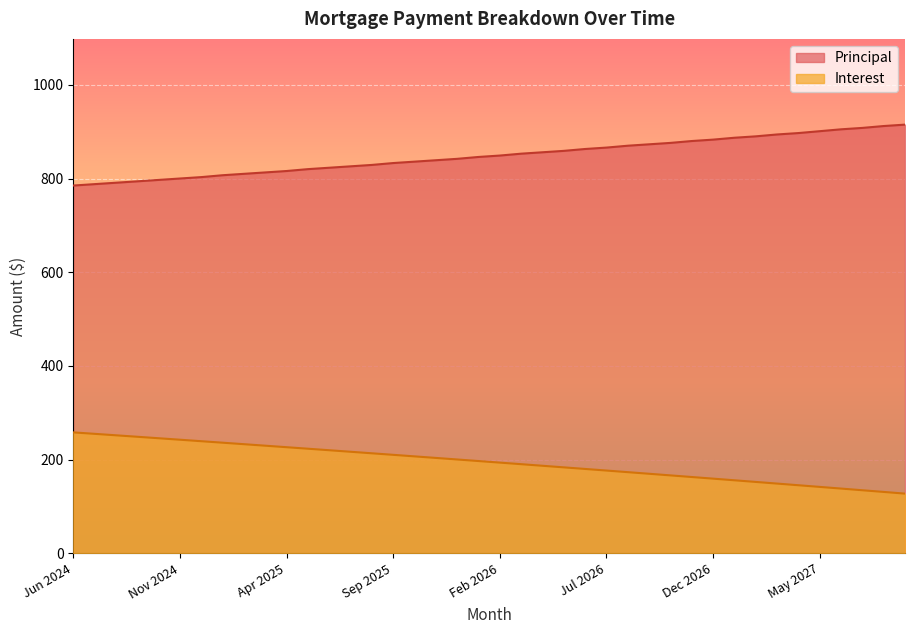

What is the difference between the highest and lowest values at Jun 2024?

526.8